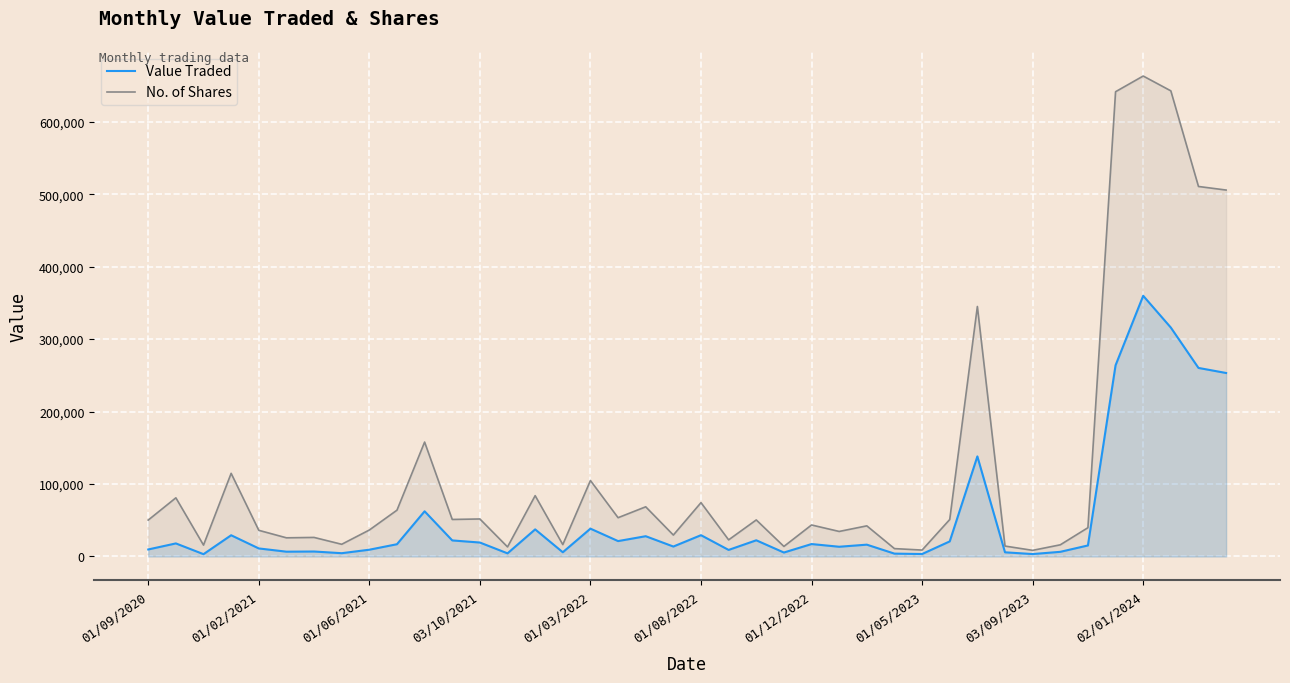

How many lines are shown in the chart?

2